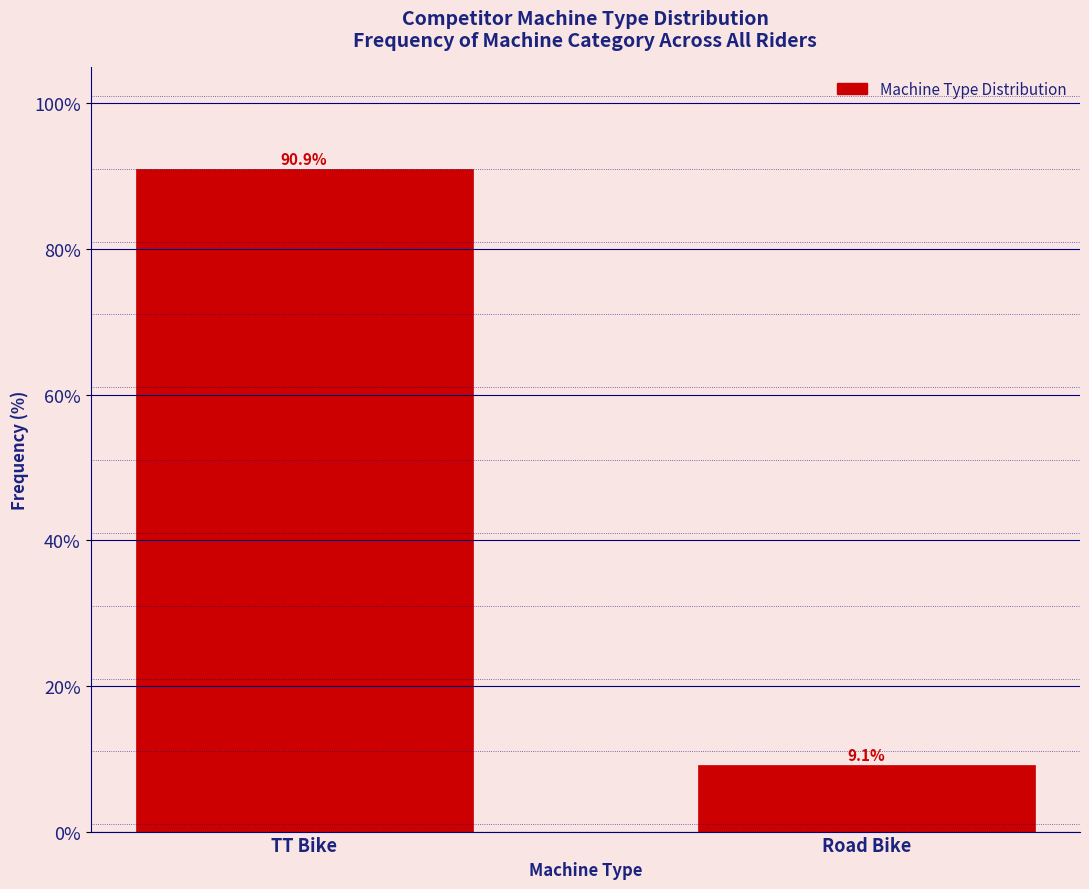

Reading left to right, extract all data points from this chart.

90.9	9.1